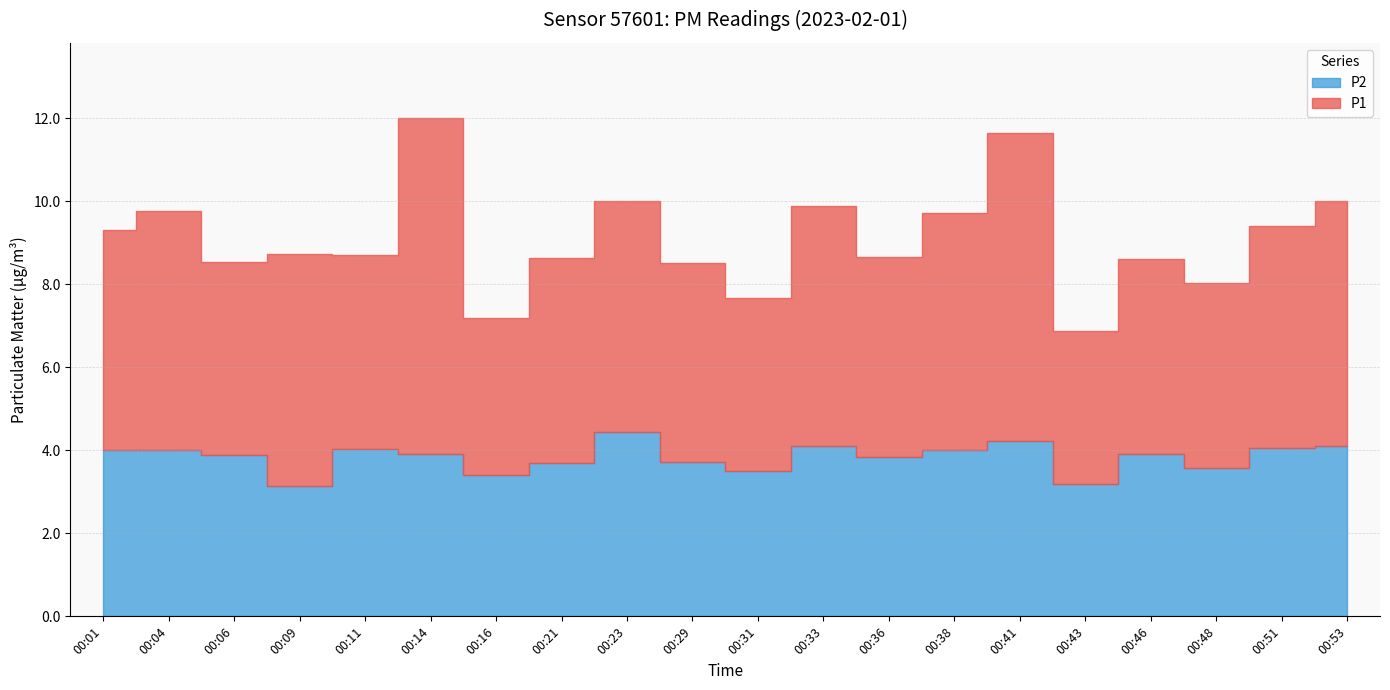

Where is P2 nearest to the value 3?

00:09